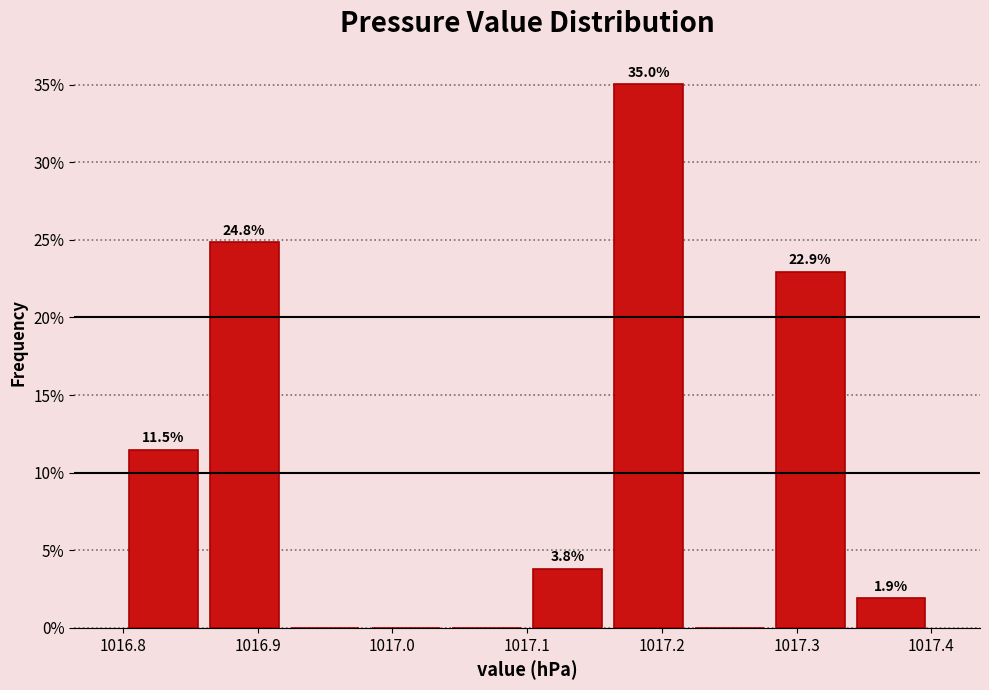

Over which range of the x-axis is the bar tallest?

1017.16 to 1017.22